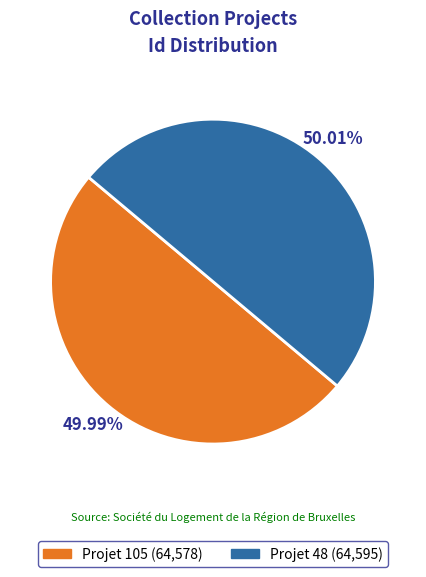

True or false: Projet 105 accounts for 43% of the total.

False